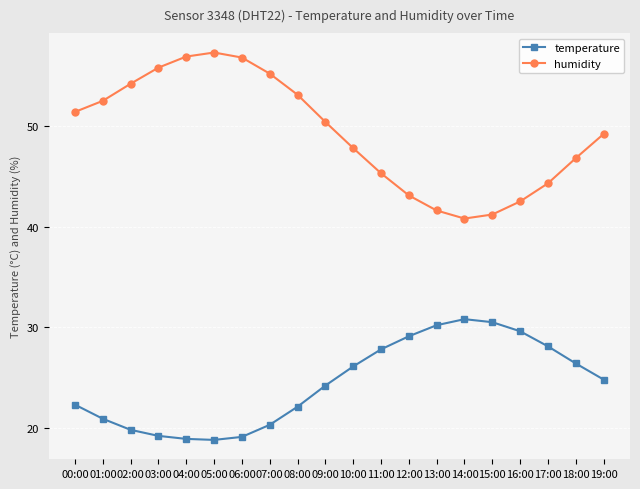

In temperature, how many points are higher than both neighbors (excluding endpoints)?

1